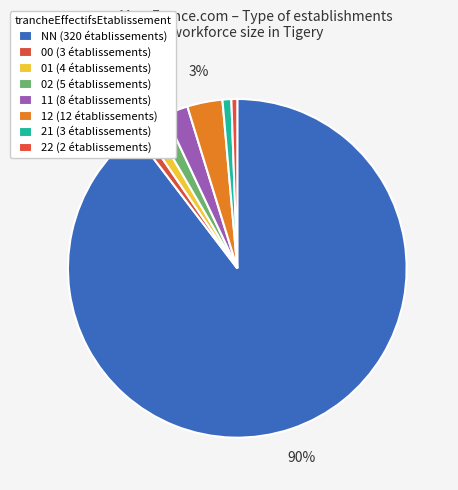

How many slices are in this pie chart?

8